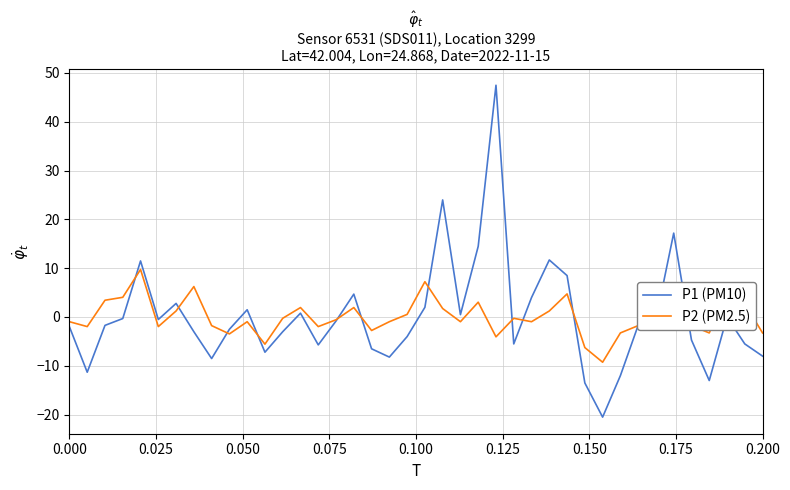

List the series in order of their peak value, lowest first.

P2 (PM2.5), P1 (PM10)